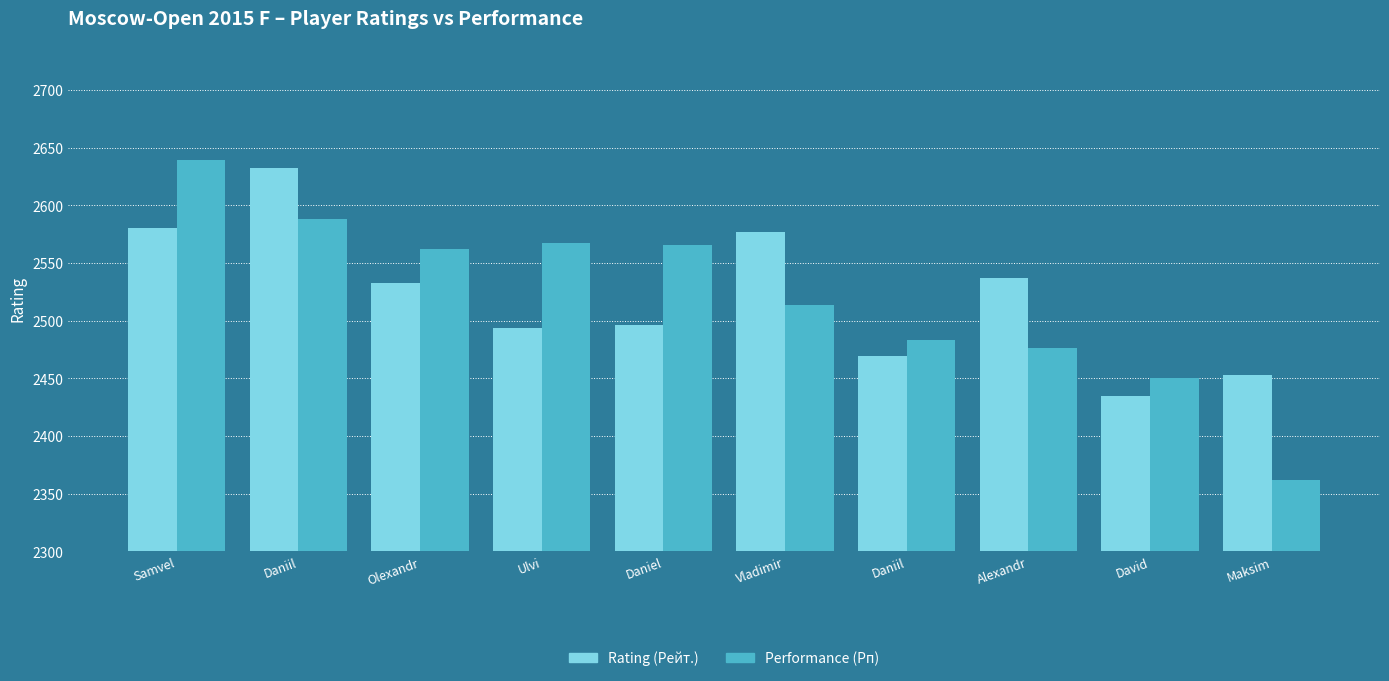

What is the difference between the Rating (Рейт.) values at Daniil and Samvel?

52